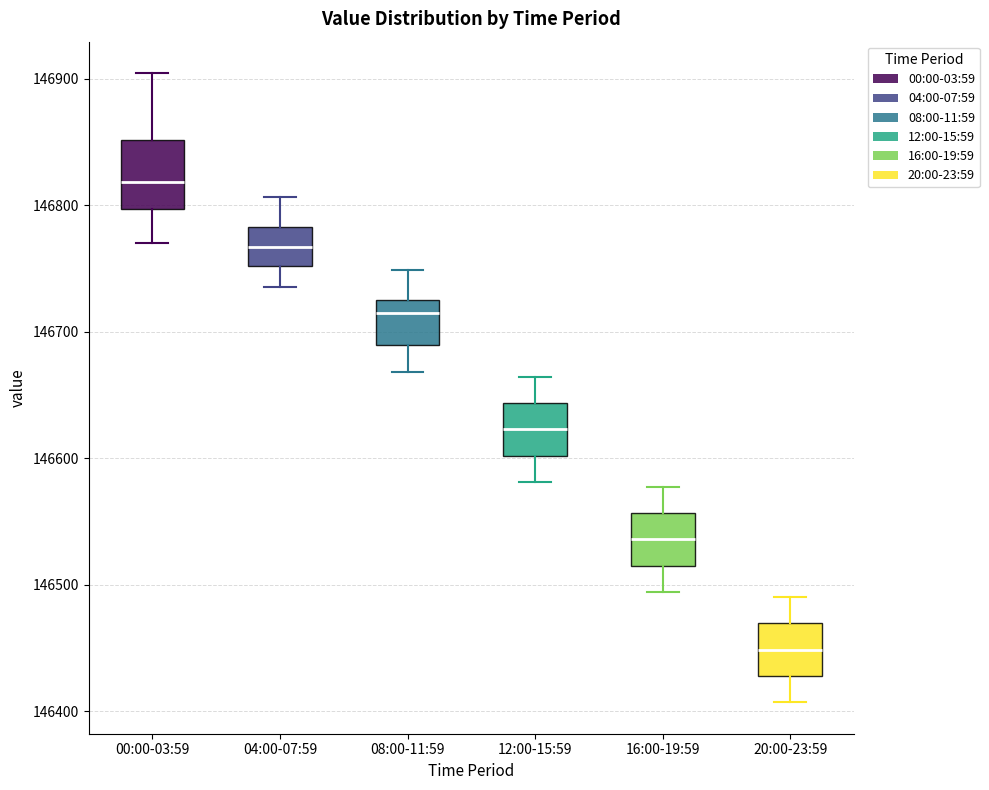

Reading left to right, transcribe this box plot: for each box, give where its median line is, the range the box spans, and where its two whiskers end, as read against the y-axis. The values are not printed on the chart, so give them approximately, as read against the axis.

00:00-03:59: median 146820, box 146800 to 146850, whiskers 146770 to 146900
04:00-07:59: median 146770, box 146750 to 146780, whiskers 146740 to 146810
08:00-11:59: median 146710, box 146690 to 146730, whiskers 146670 to 146750
12:00-15:59: median 146620, box 146600 to 146640, whiskers 146580 to 146660
16:00-19:59: median 146540, box 146510 to 146560, whiskers 146490 to 146580
20:00-23:59: median 146450, box 146430 to 146470, whiskers 146410 to 146490